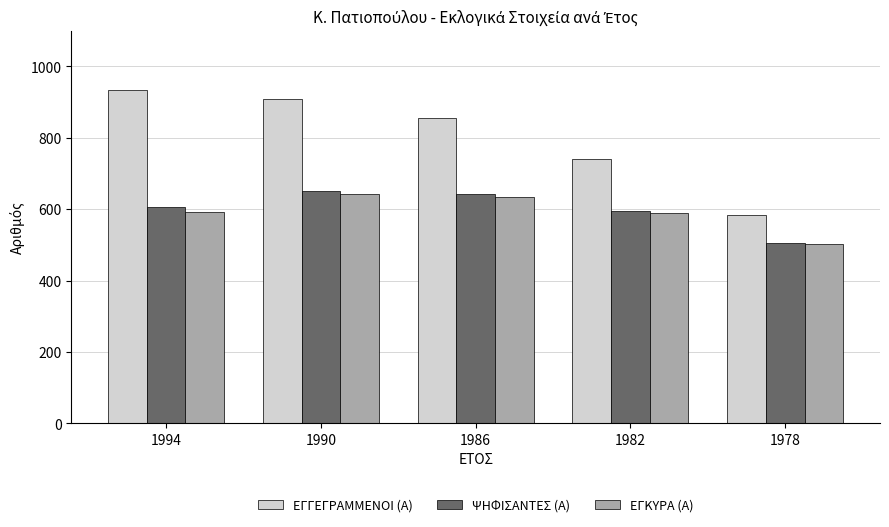

How many values in the ΕΓΚΥΡΑ (Α) series are below 592?

2